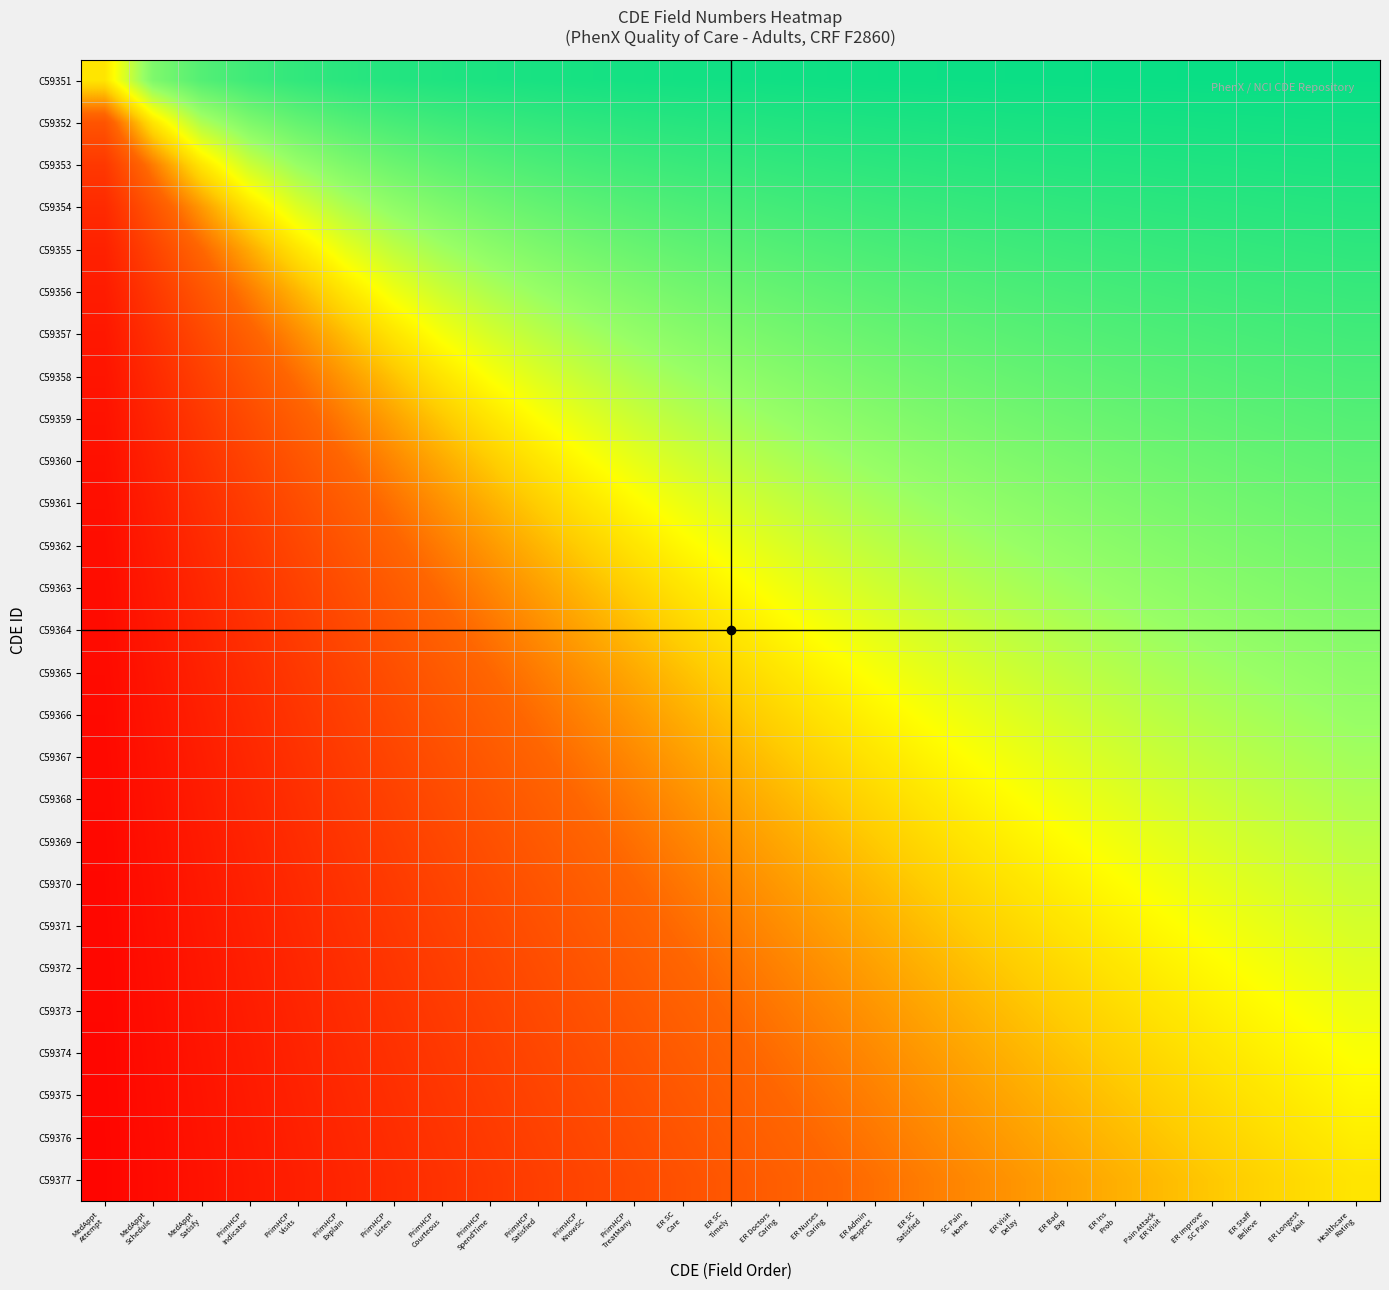

What is the spread (max minus min) of values at MedAppt
Attempt?

1.0